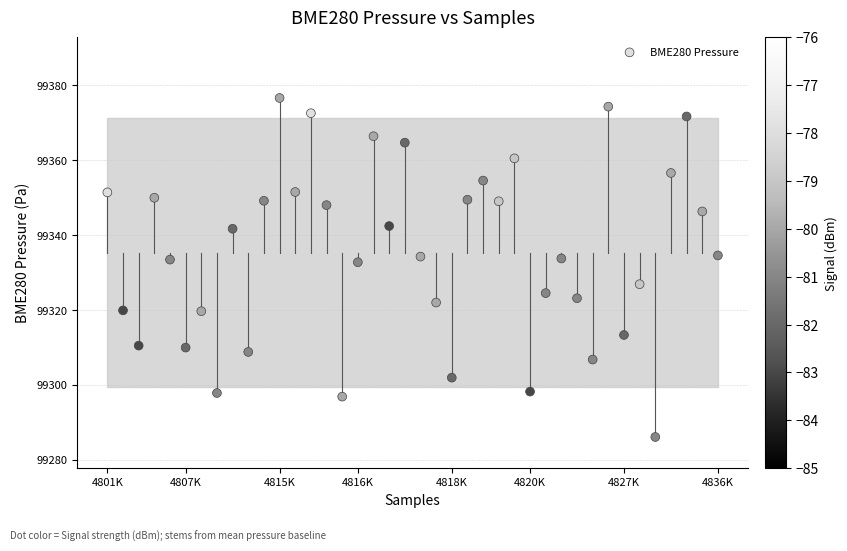

What is the range of Y values (max minus min)?

90.6